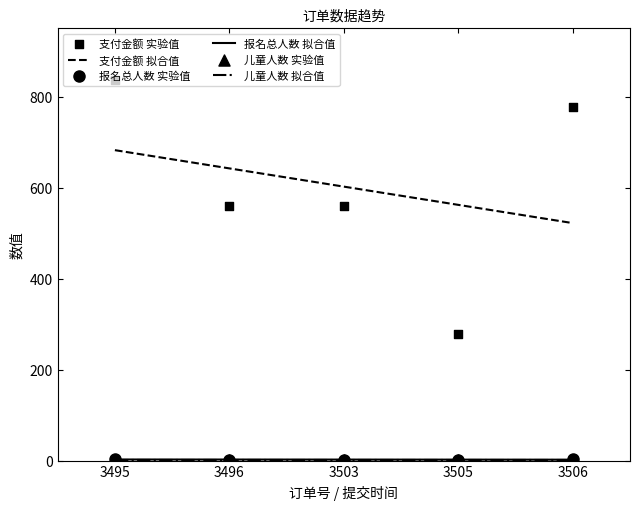

Is the value of 儿童人数 at 3505 greater than the value of 支付金额 at 3496?

No